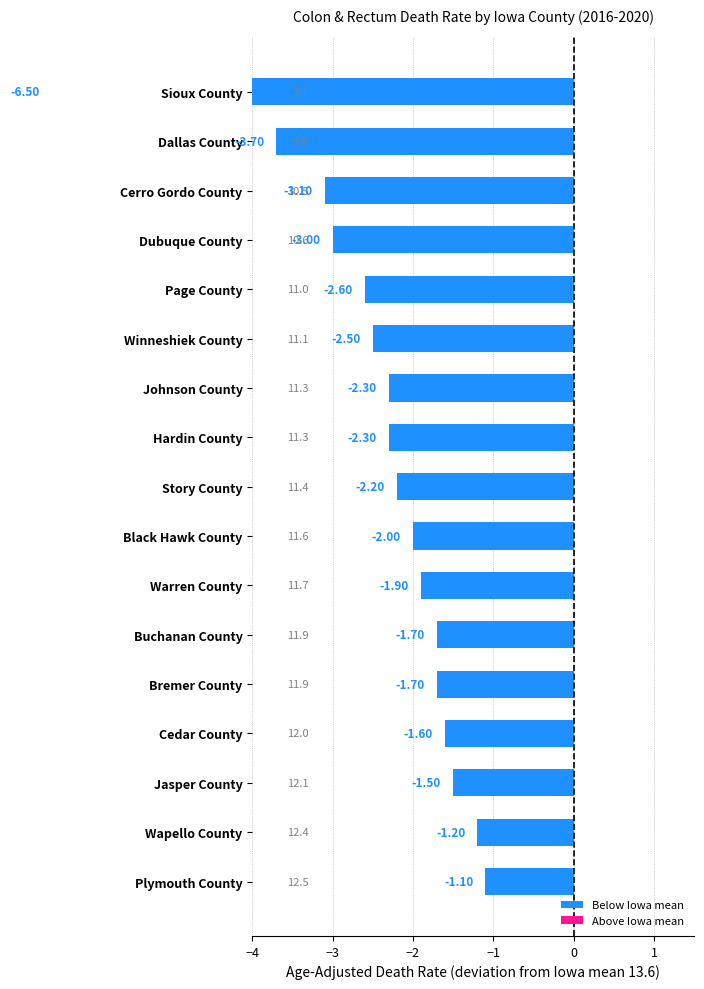

Between Page County and Winneshiek County, which is larger?

Winneshiek County